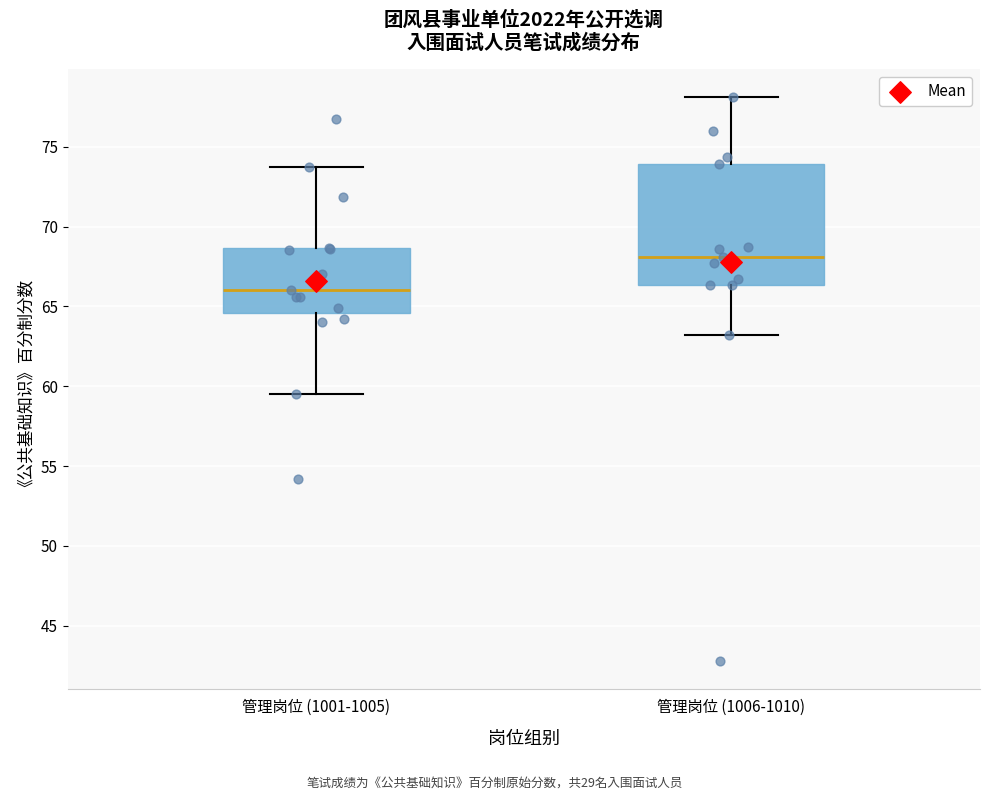

Reading left to right, read every box against the y-axis: the position of its median line, the range the box covers, and the ends of its whiskers. The values are not printed on the chart, so give them approximately, as read against the axis.

管理岗位 (1001-1005): median 66.0, box 64.5 to 68.5, whiskers 59.5 to 73.5
管理岗位 (1006-1010): median 68.0, box 66.5 to 74.0, whiskers 63.0 to 78.0